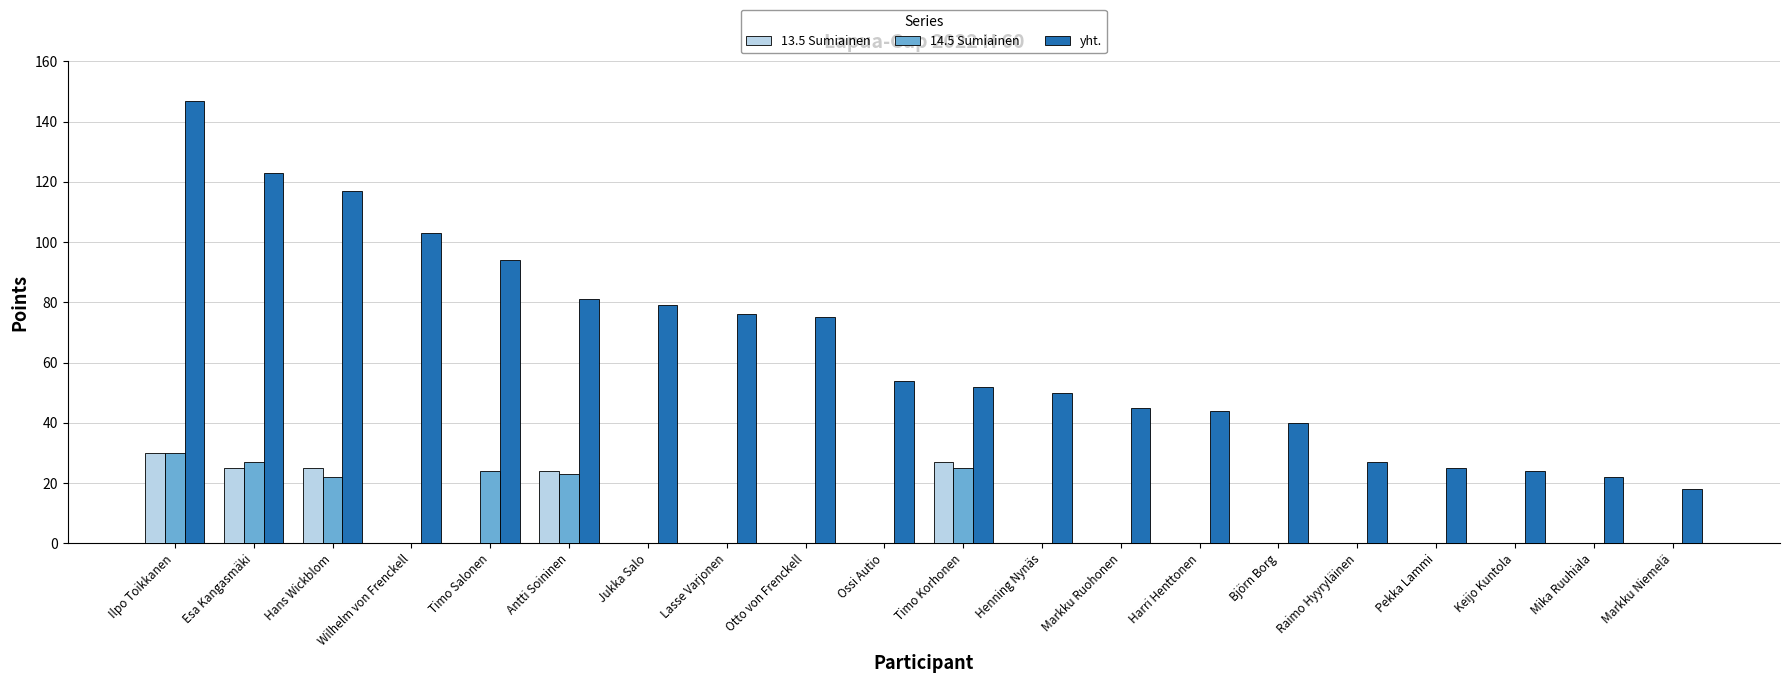

Which series has the largest total across all categories?

yht.